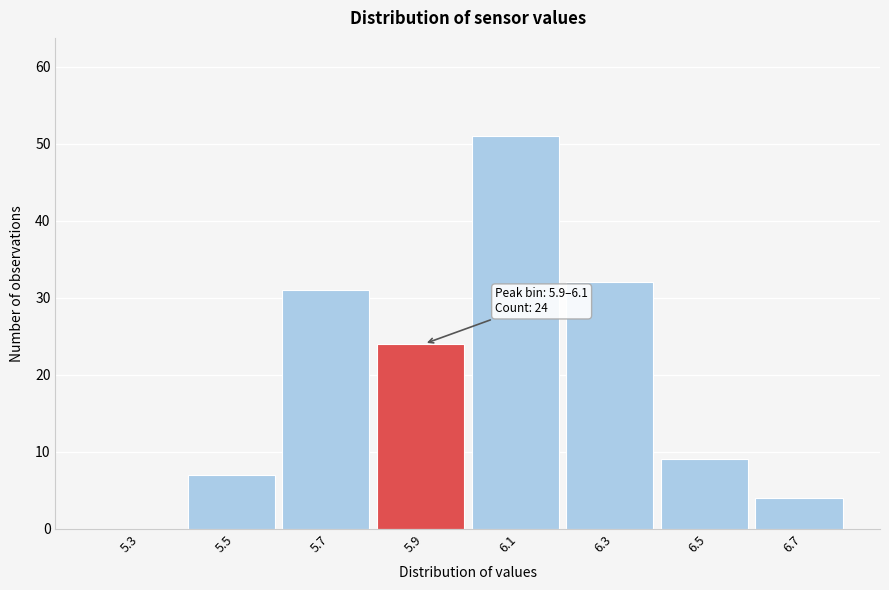

Reading left to right, list all the values displayed in this chart.

5.3=0	5.5=7	5.7=31	5.9=24	6.1=51	6.3=32	6.5=9	6.7=4